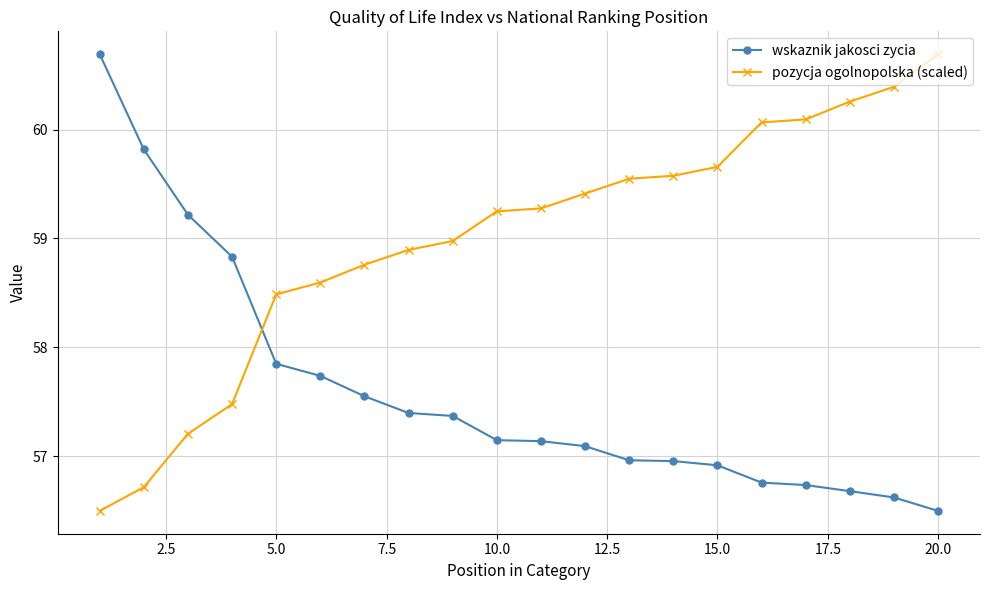

How many times do wskaznik jakosci zycia and pozycja ogolnopolska (scaled) cross each other?

1